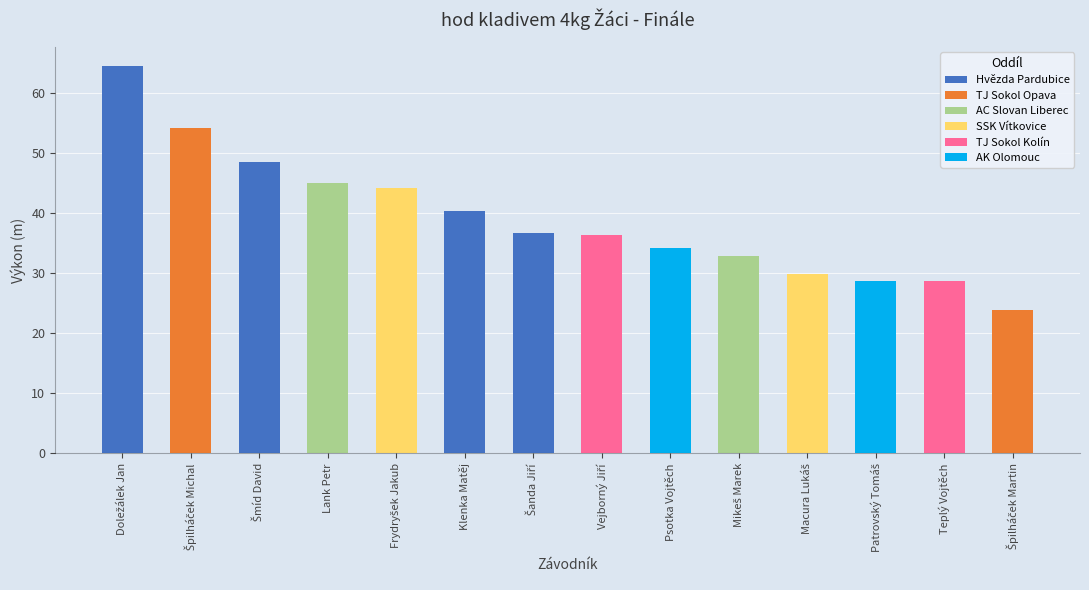

What is the change in value from Klenka Matěj to Vejborný Jiří?

-4.0